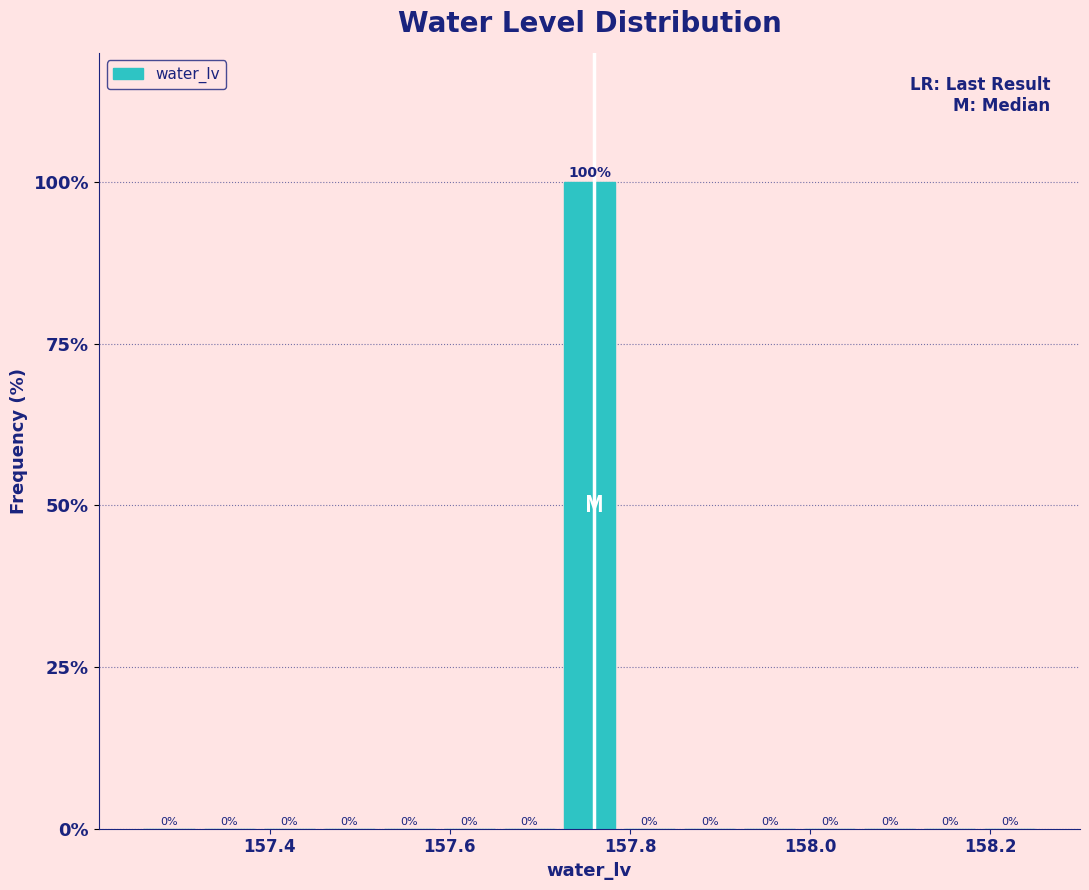

Read against the x-axis, roughly where is the centre of the tallest bar?

157.76